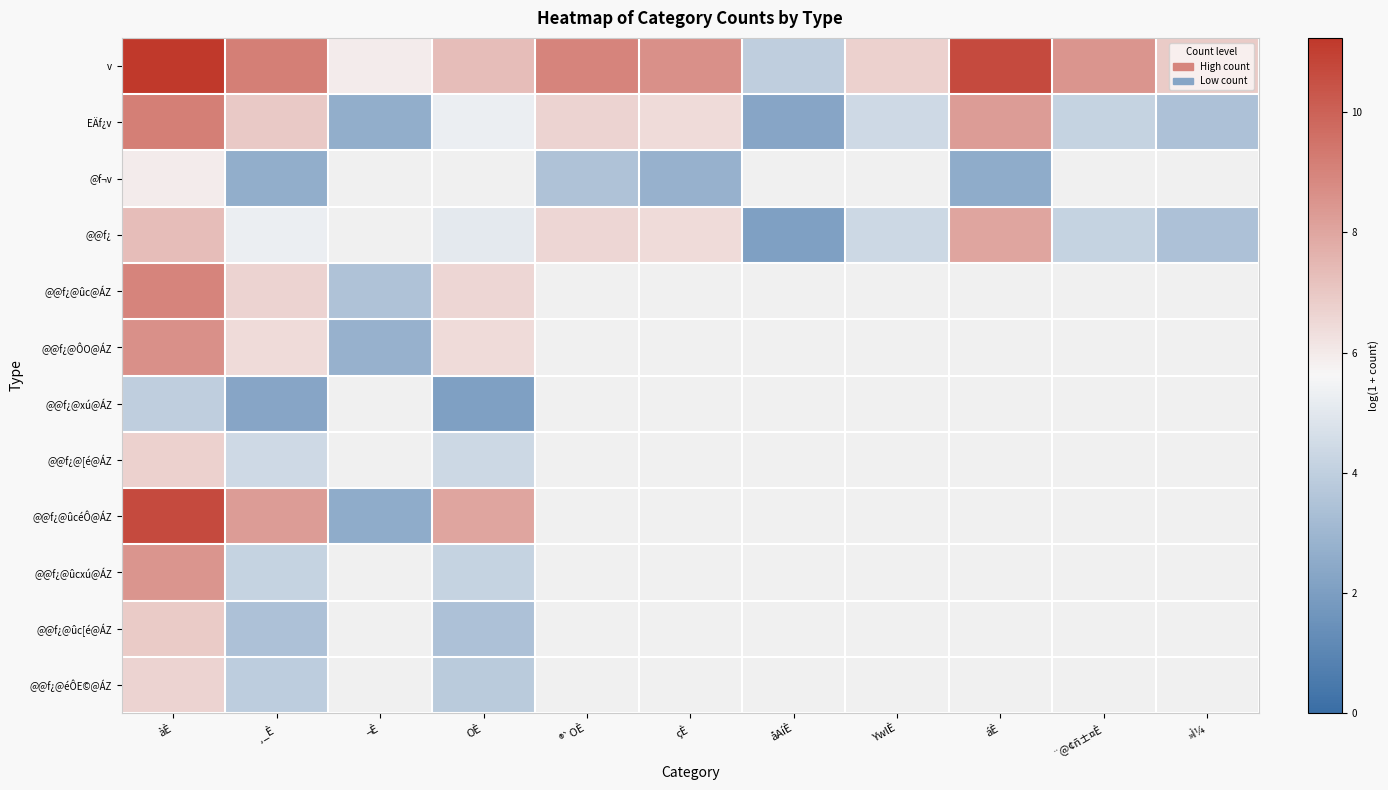

Rank the series by their maximum value, from highest to lowest.

v, @@f¿@ûcéÔ@ÁZ, EÄf¿v, @@f¿@ûc@ÁZ, @@f¿@ÔO@ÁZ, @@f¿@ûcxú@ÁZ, @@f¿, @@f¿@ûc[é@ÁZ, @@f¿@[é@ÁZ, @@f¿@éÔE©@ÁZ, @f¬v, @@f¿@xú@ÁZ